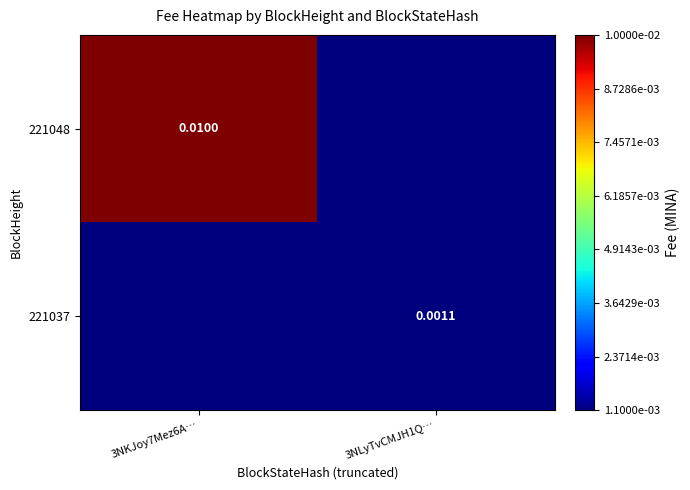

The 221037 series shows 0.0 at 3NKJoy7Mez6A…. True or false?

True